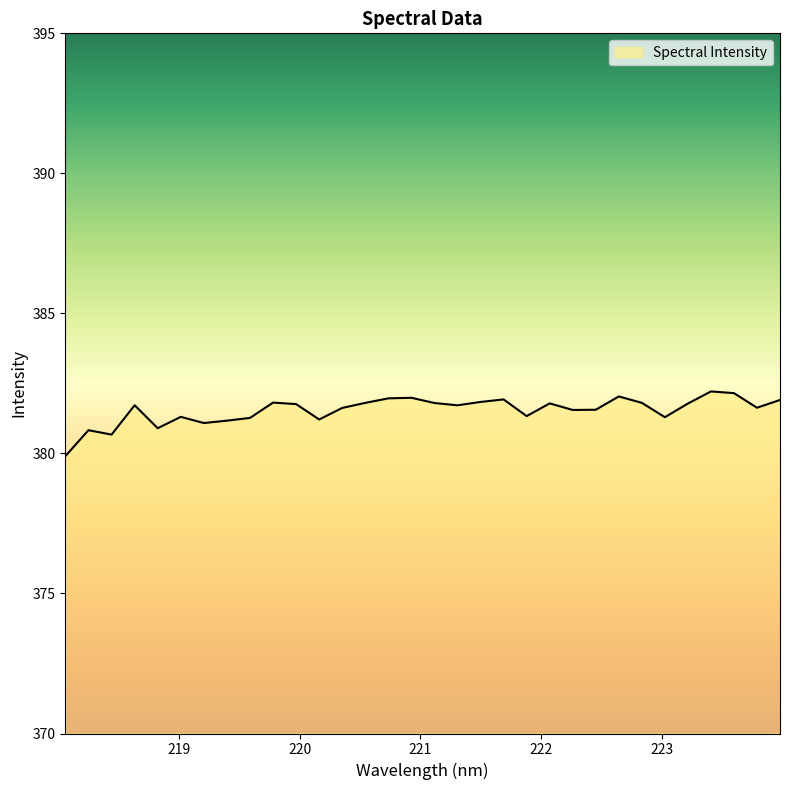

What is the maximum value shown in the chart?

382.2